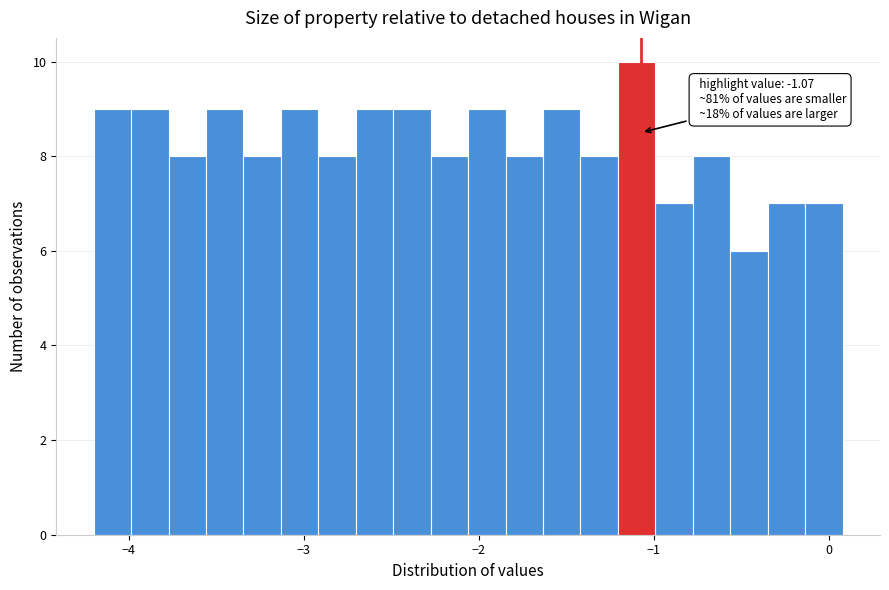

Around what value on the x-axis is the tallest bar? Give the approximate position of its centre, as read against the axis.

-1.1